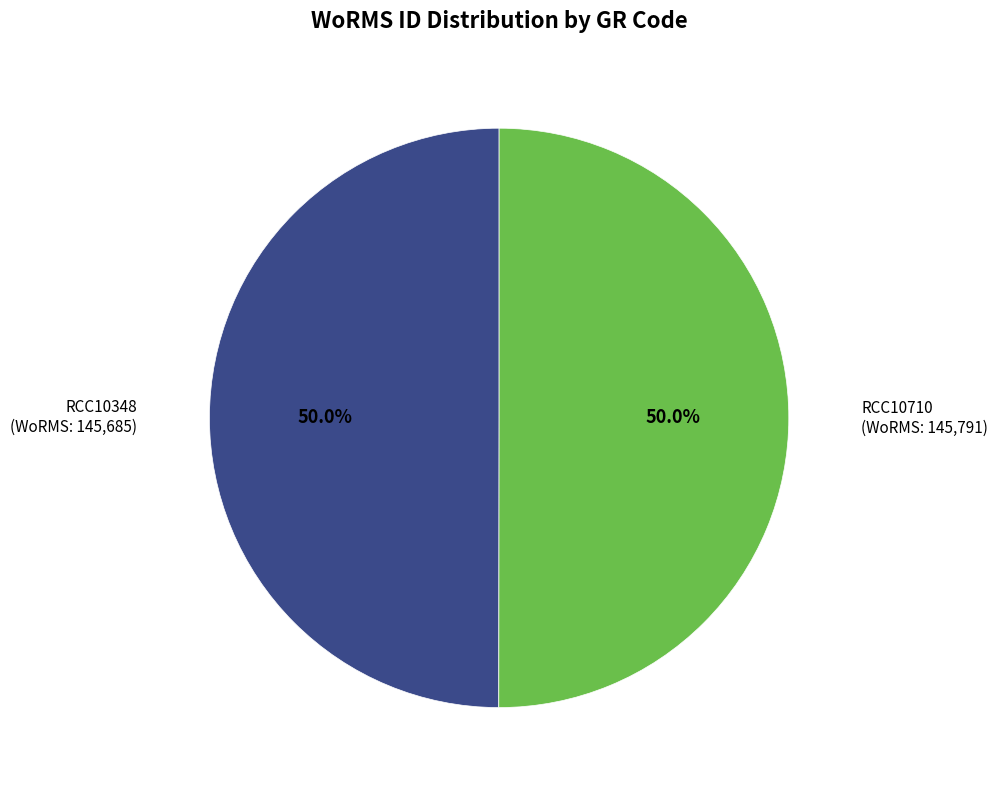

The RCC10348 slice represents 56% of the pie. True or false?

False